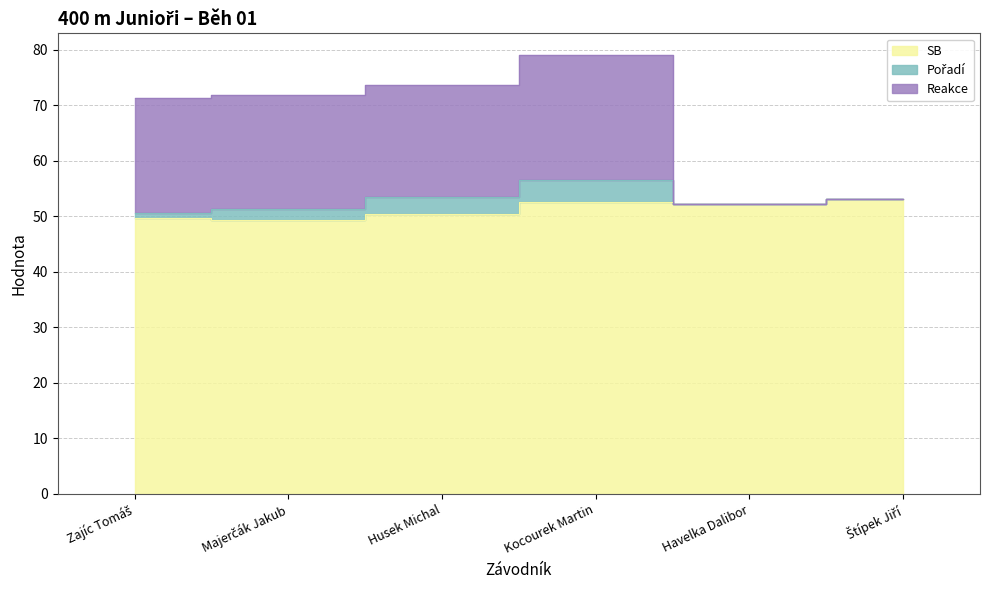

What is the difference between the highest and lowest values at Kocourek Martin?

26.5